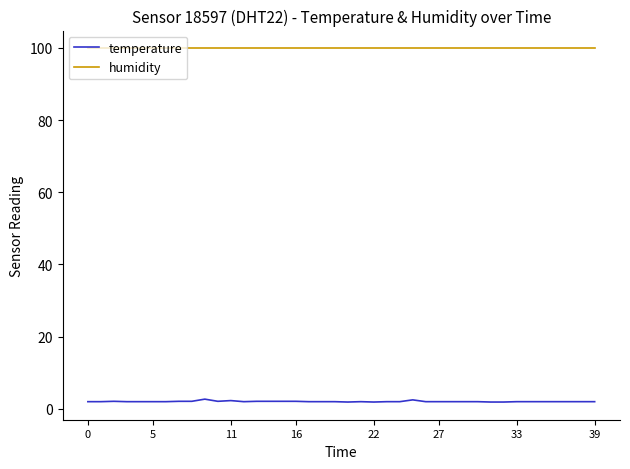

Which series has the largest total across all categories?

humidity